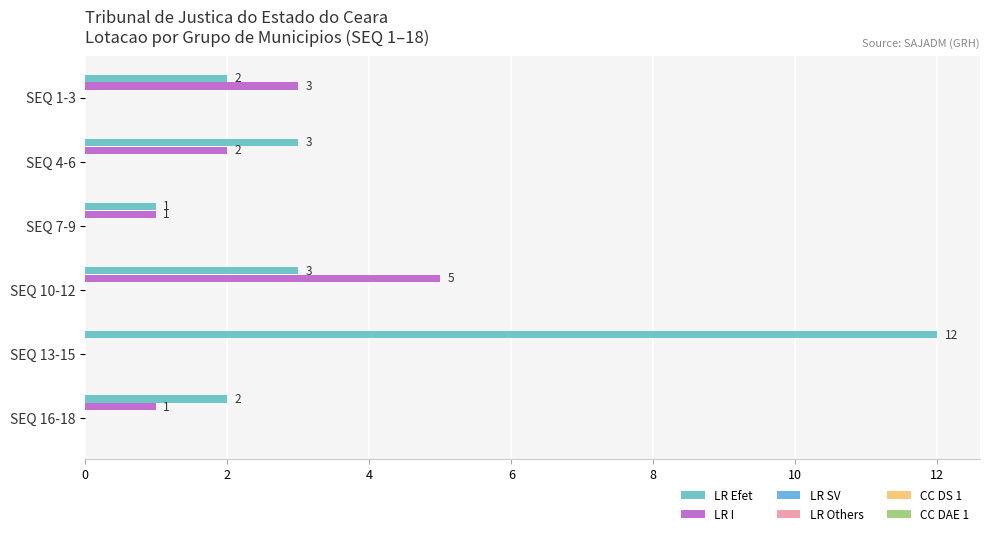

Count the number of data series in this chart.

2